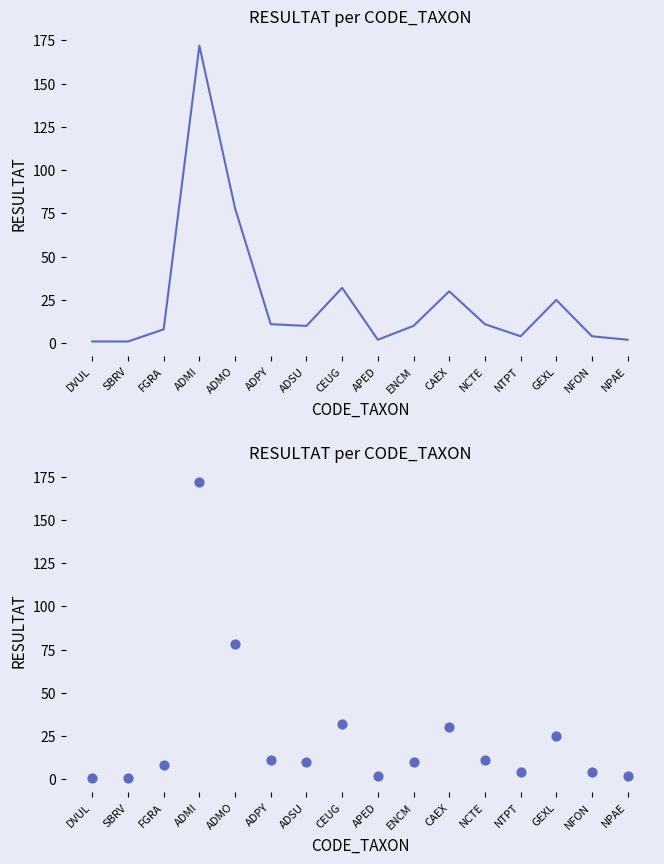

Which has a higher value, ADSU or DVUL?

ADSU